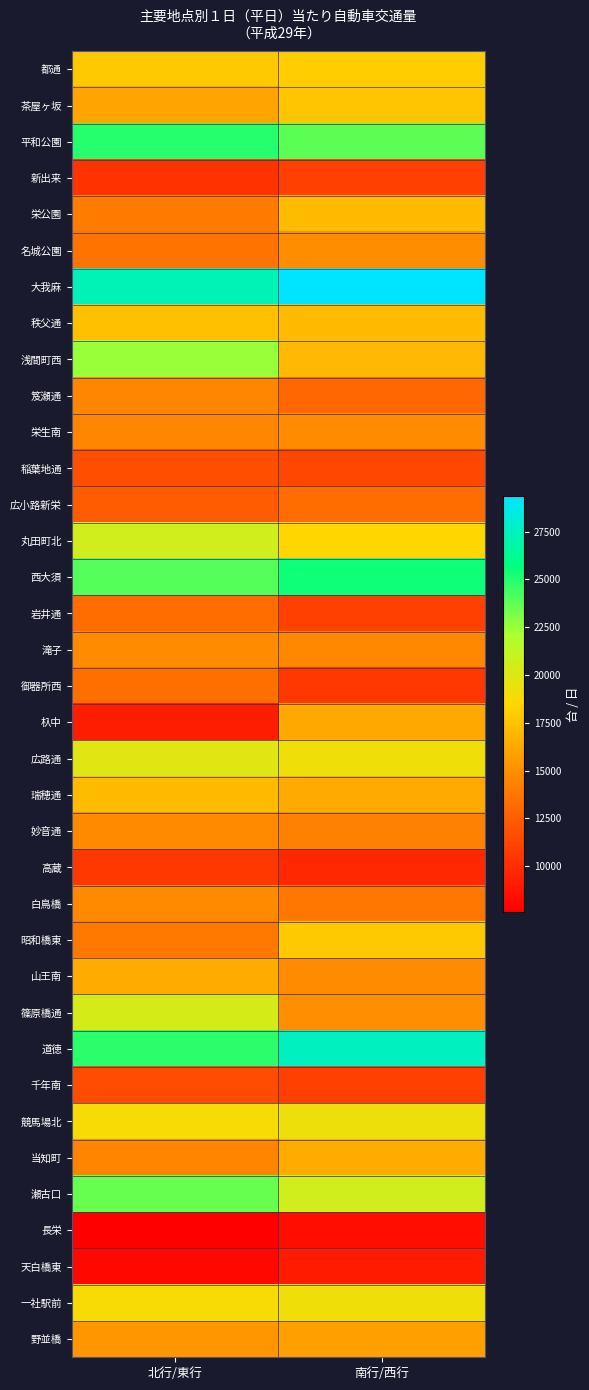

What is the greatest value displayed?

29360